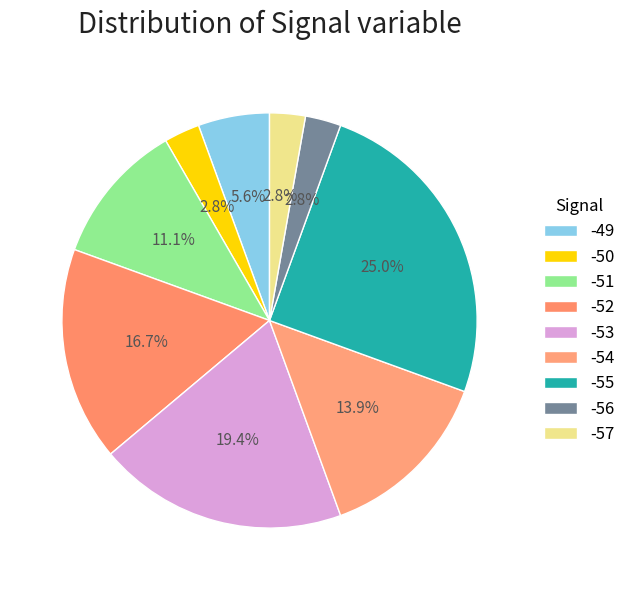

Between -53 and -55, which is larger?

-55